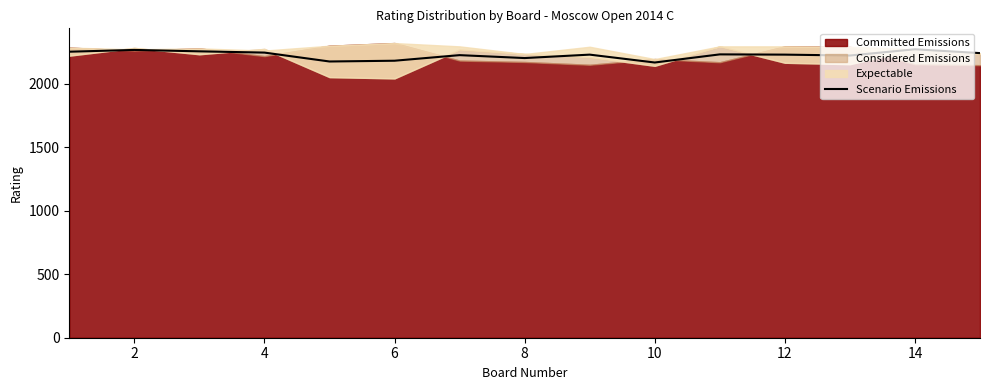

Is it true that the value at 4 is 3028?

False